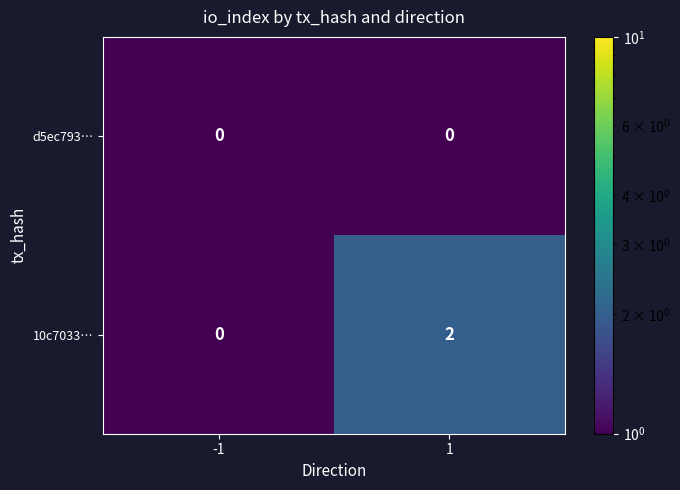

Which series has the widest spread of values?

10c7033…